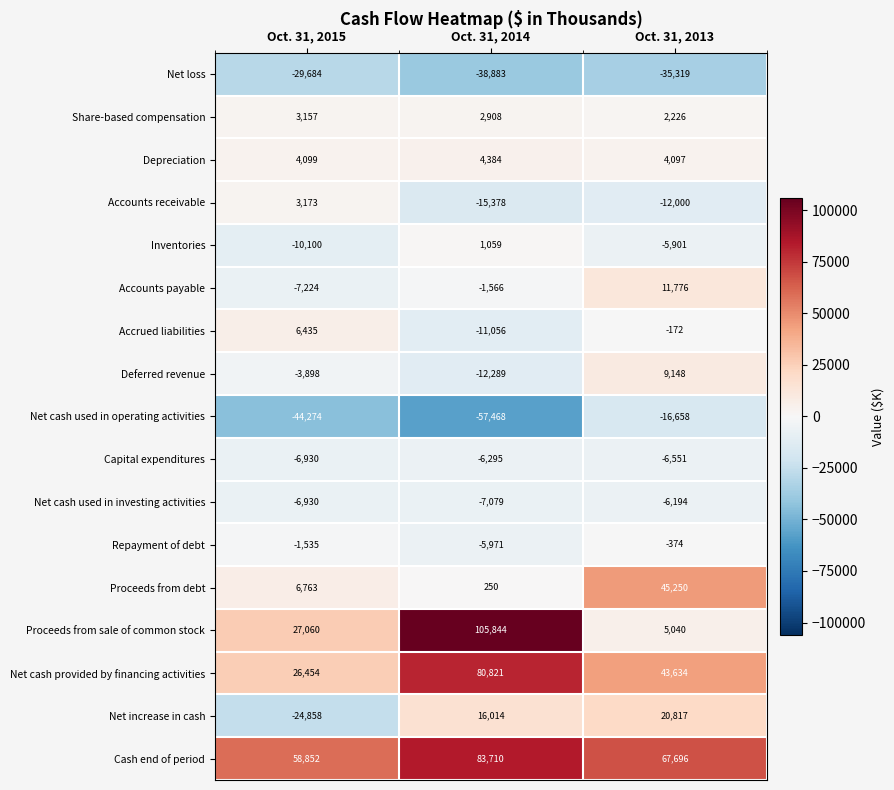

Count the number of categories in the chart.

3